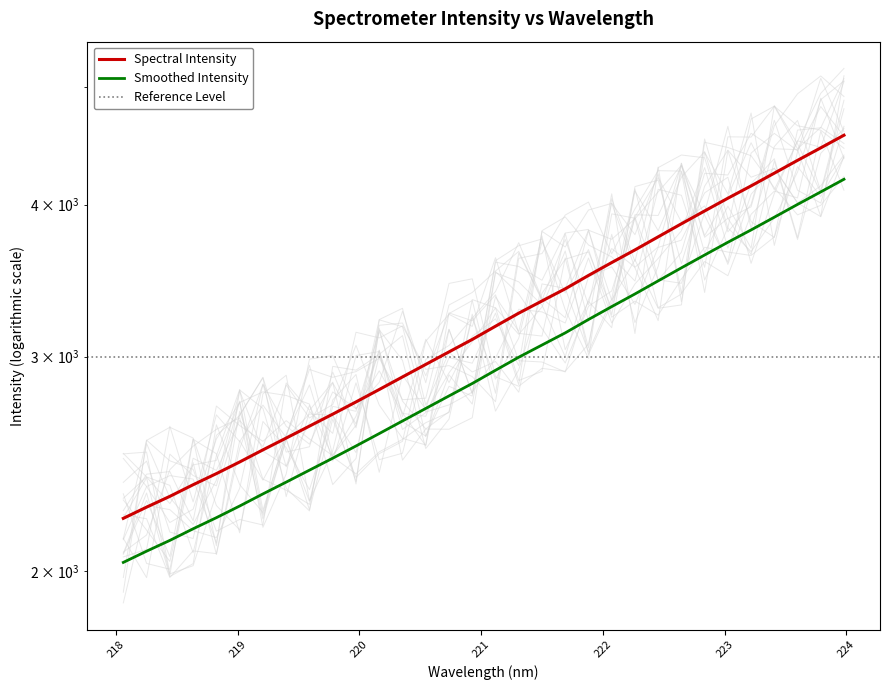

Reading left to right, extract all data points from this chart.

218.0596=2209.2	218.2508=2256.6	218.442=2303.1	218.6332=2354.3	218.8244=2404.4	219.0156=2458.1	219.2067=2515.0	219.3979=2571.8	219.589=2630.7	219.7801=2690.9	219.9712=2753.9	220.1623=2819.4	220.3533=2887.3	220.5444=2956.6	220.7354=3027.6	220.9264=3099.7	221.1174=3178.2	221.3083=3257.8	221.4993=3333.8	221.6902=3411.4	221.8812=3498.8	222.0721=3585.3	222.263=3672.1	222.4538=3764.3	222.6447=3858.3	222.8355=3953.2	223.0264=4049.7	223.2172=4145.3	223.408=4246.4	223.5987=4350.5	223.7895=4454.8	223.9802=4562.6